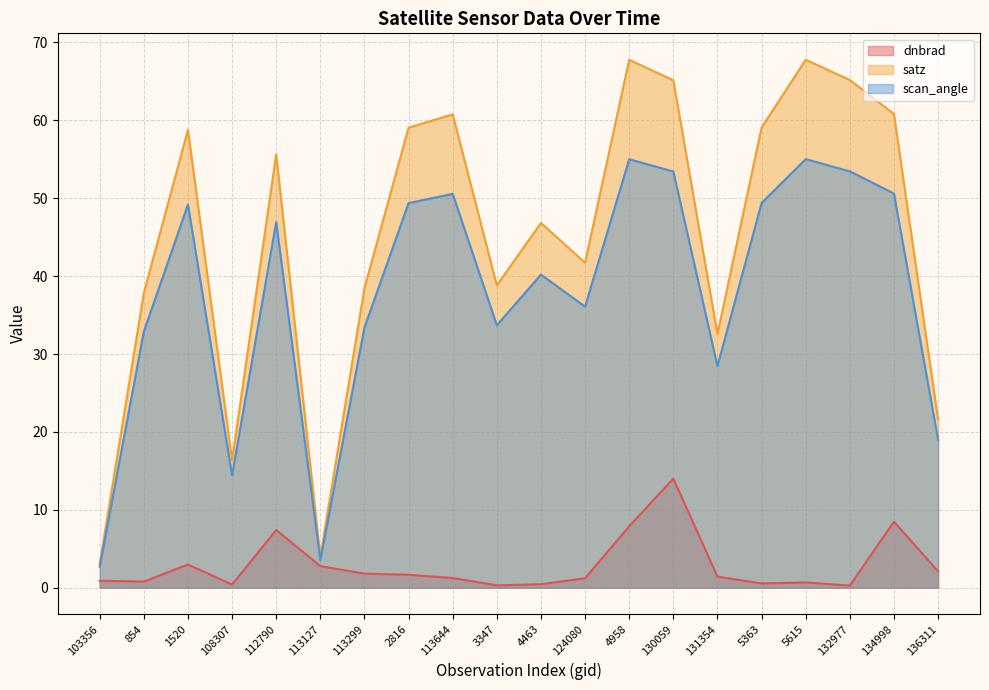

What is the sum of all scan_angle values?

757.3